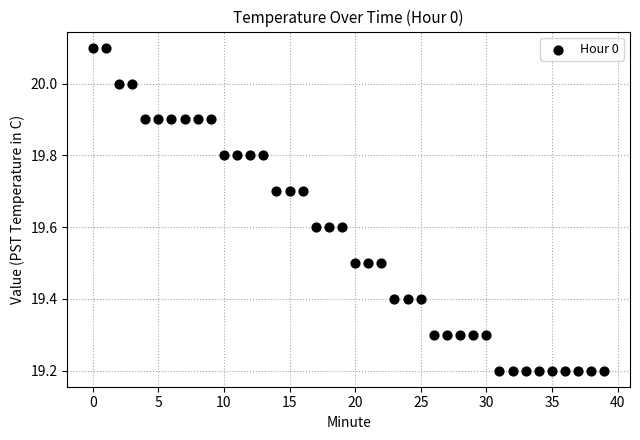

What is the range of Y values (max minus min)?

0.9